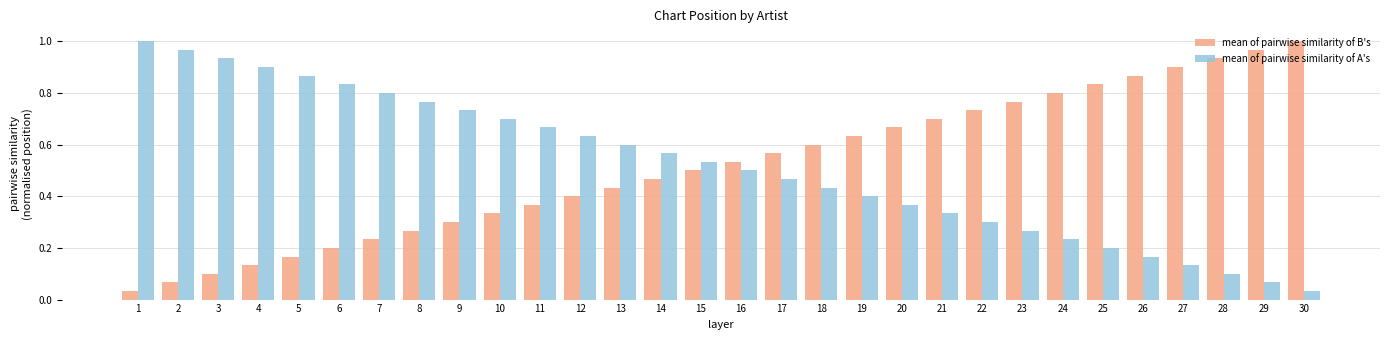

What is the sum of all mean of pairwise similarity of A's values?

15.5